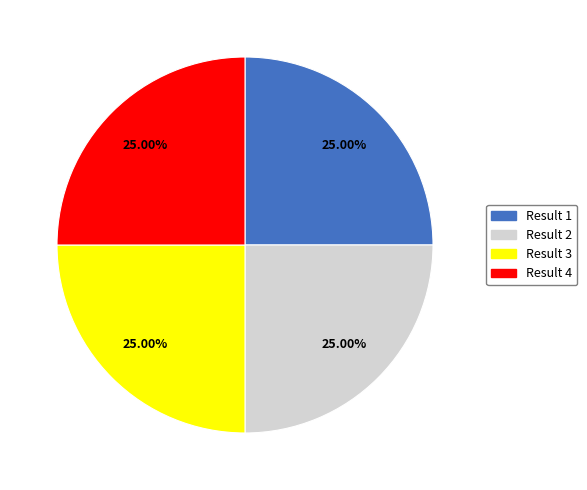

What is the ratio of the value at Result 2 to the value at Result 4?

1.0